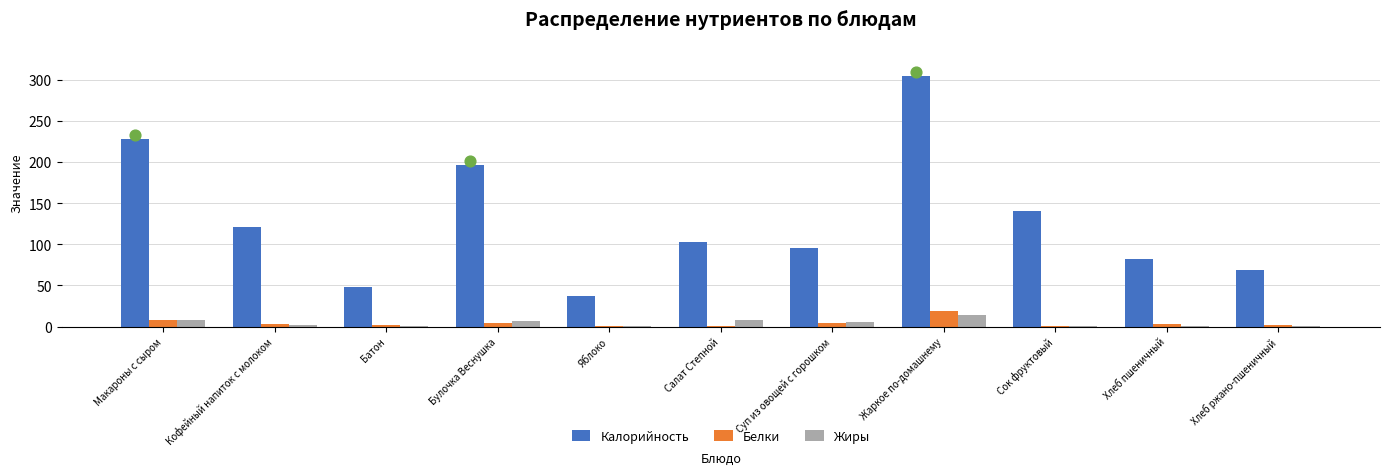

Which series reaches the minimum Y coordinate?

Жиры